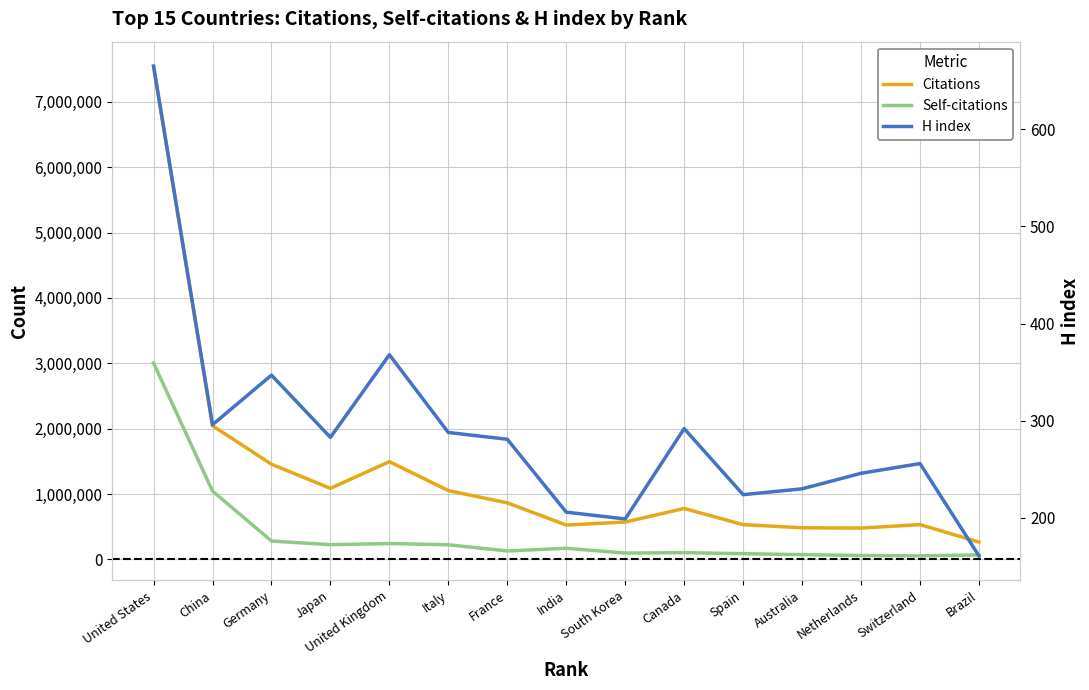

What is the difference between the Self-citations values at Australia and Spain?

15030